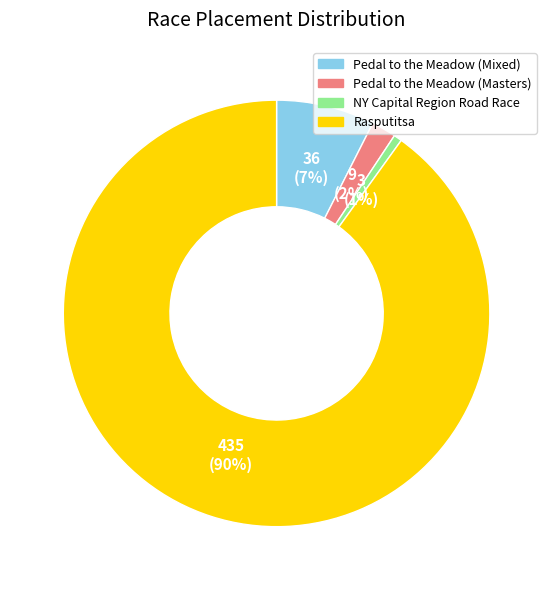

To the nearest percent, what is the average slice percentage?

25%